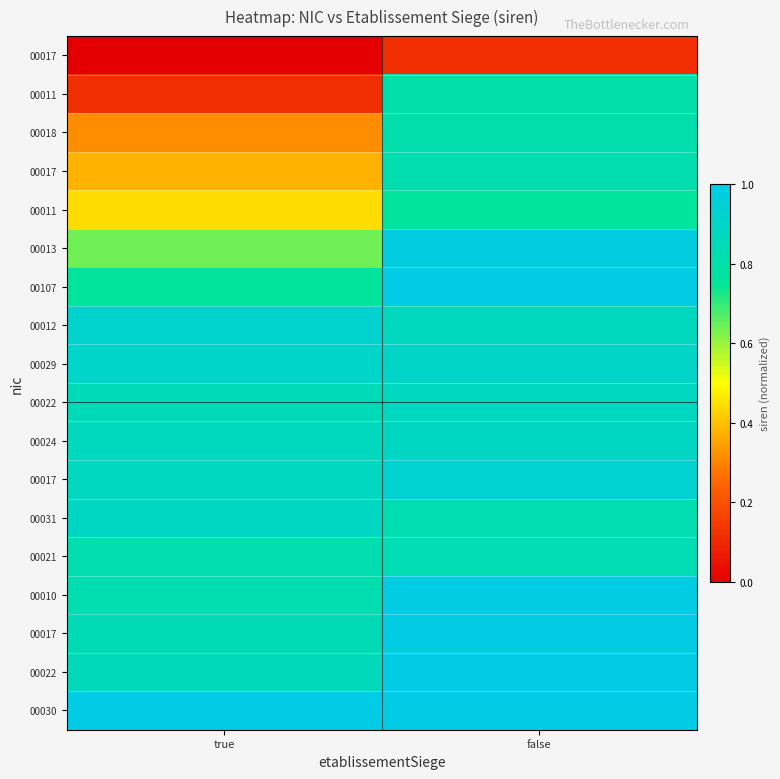

What is the greatest value displayed?

1.0